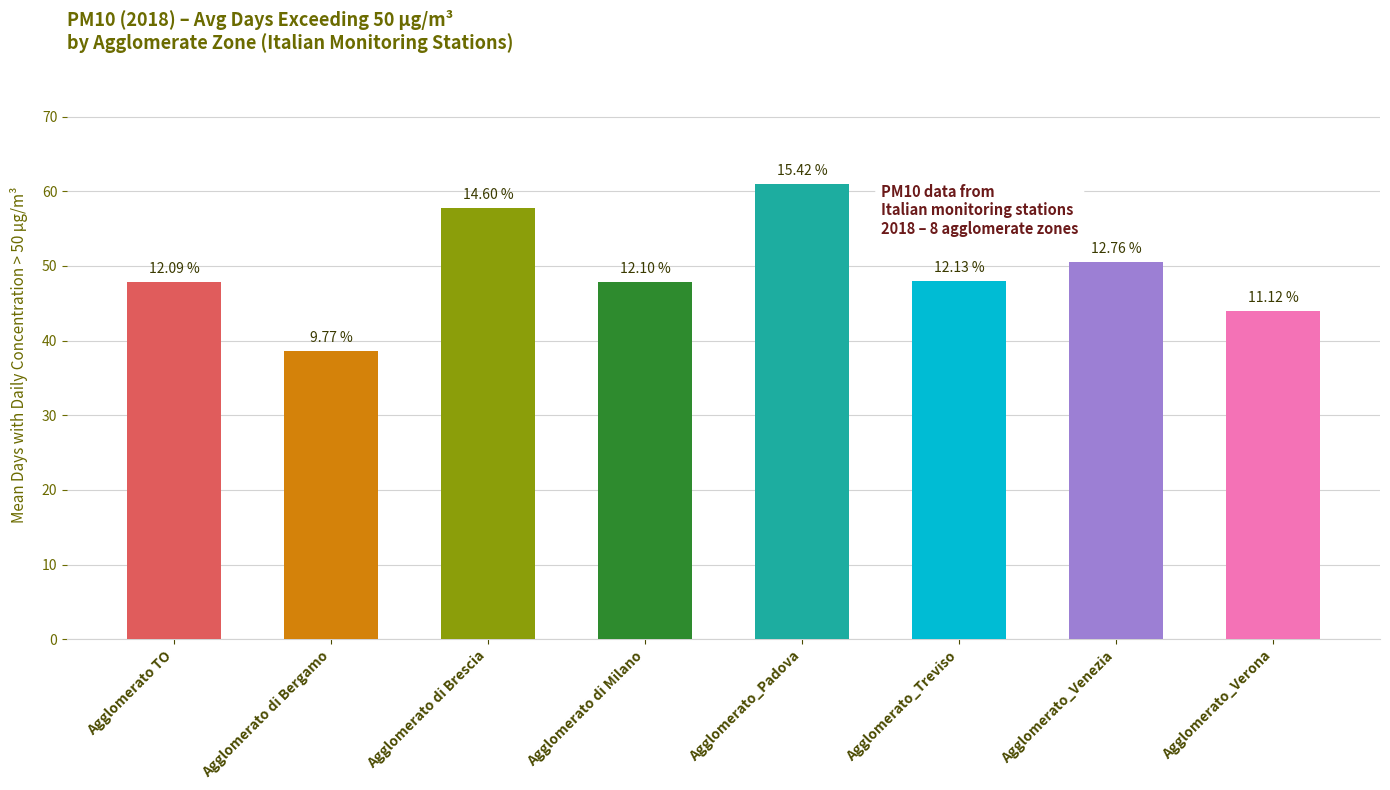

Approximately how many times larger is the value at Agglomerato di Brescia compared to Agglomerato_Treviso?

1.2